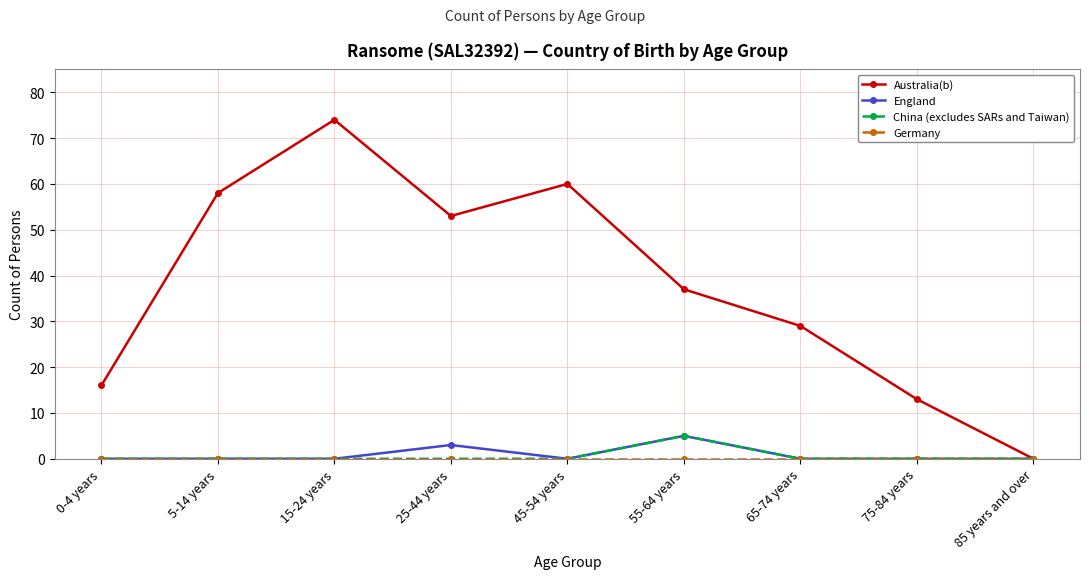

What is the label of the 1st point from the left?

0-4 years